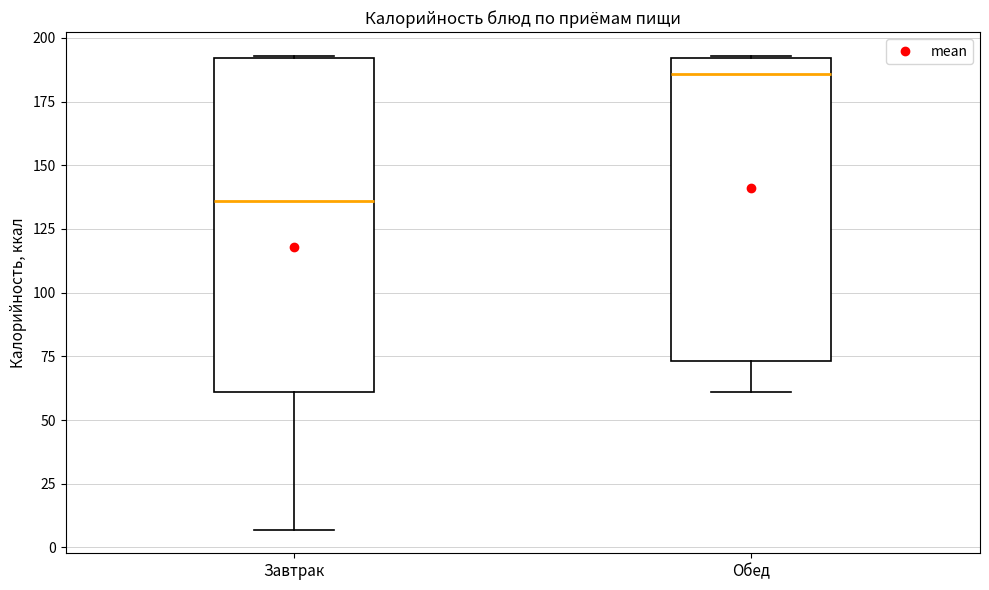

Which box is the tallest, from its lower edge to its upper edge?

Завтрак